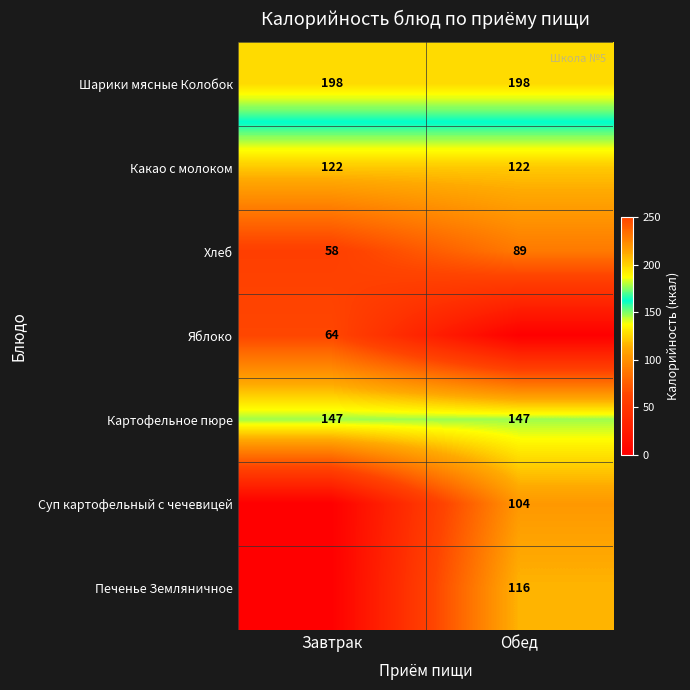

What is the average value of the Картофельное пюре series?

147